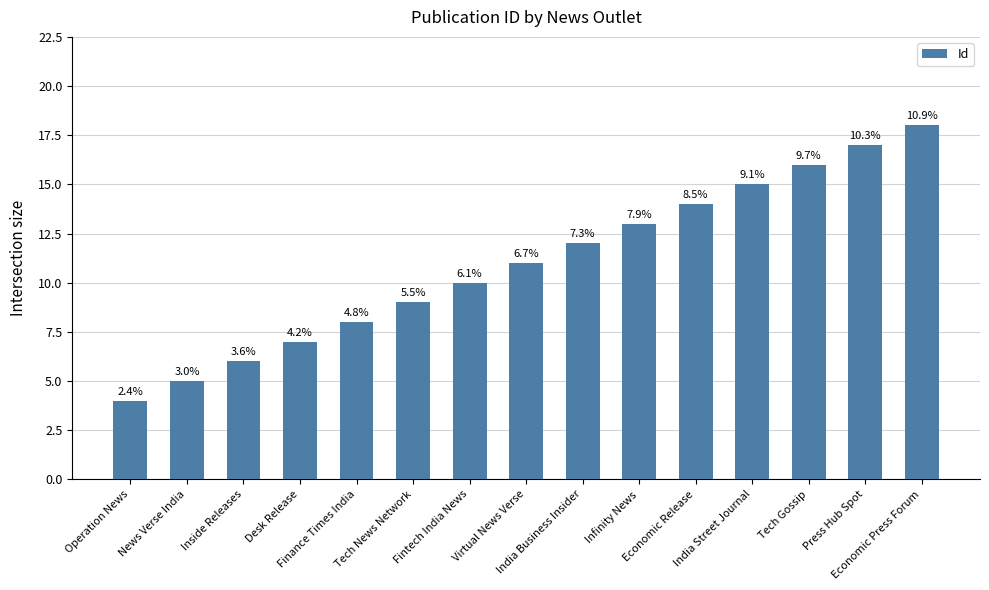

List the labels in order of value, smallest first.

Operation News, News Verse India, Inside Releases, Desk Release, Finance Times India, Tech News Network, Fintech India News, Virtual News Verse, India Business Insider, Infinity News, Economic Release, India Street Journal, Tech Gossip, Press Hub Spot, Economic Press Forum